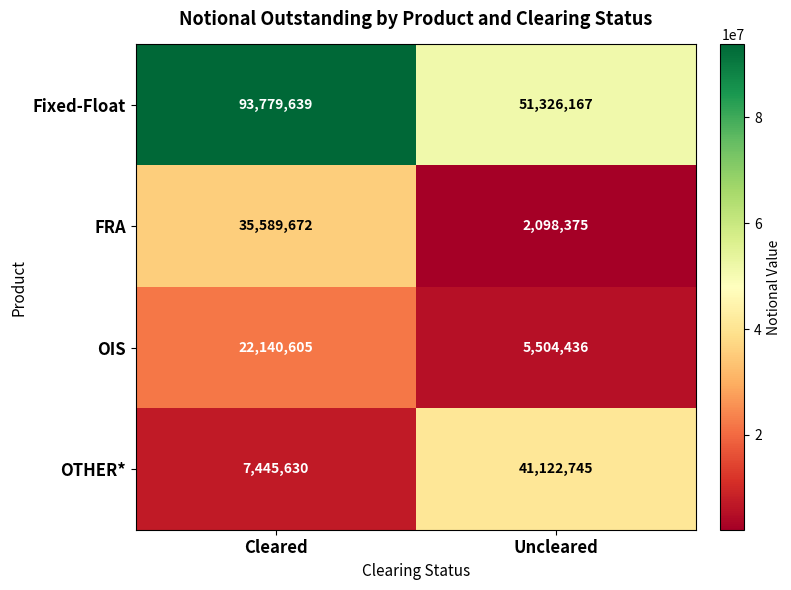

What is the smallest value displayed?

2098375